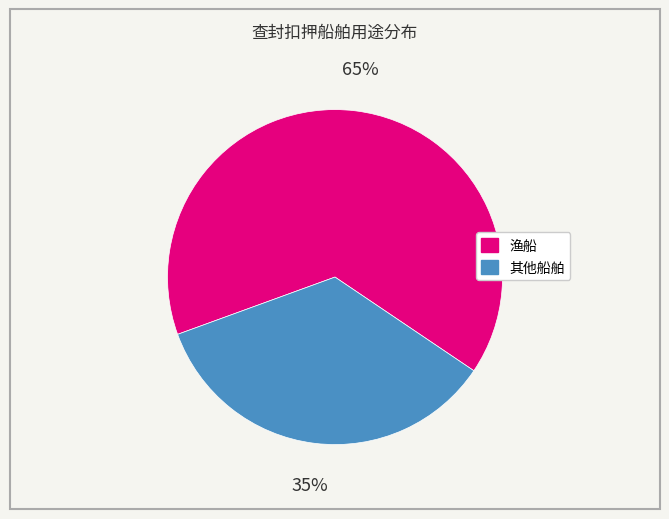

What is the largest slice in the pie chart?

渔船